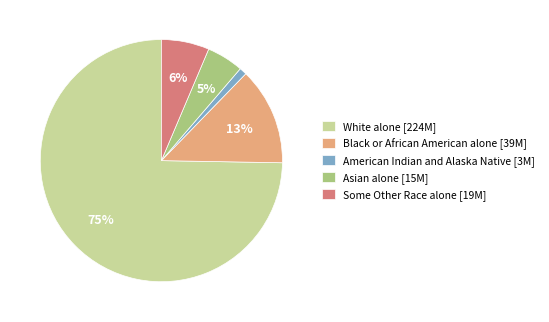

Which has a higher value, American Indian and Alaska Native or Some Other Race alone?

Some Other Race alone